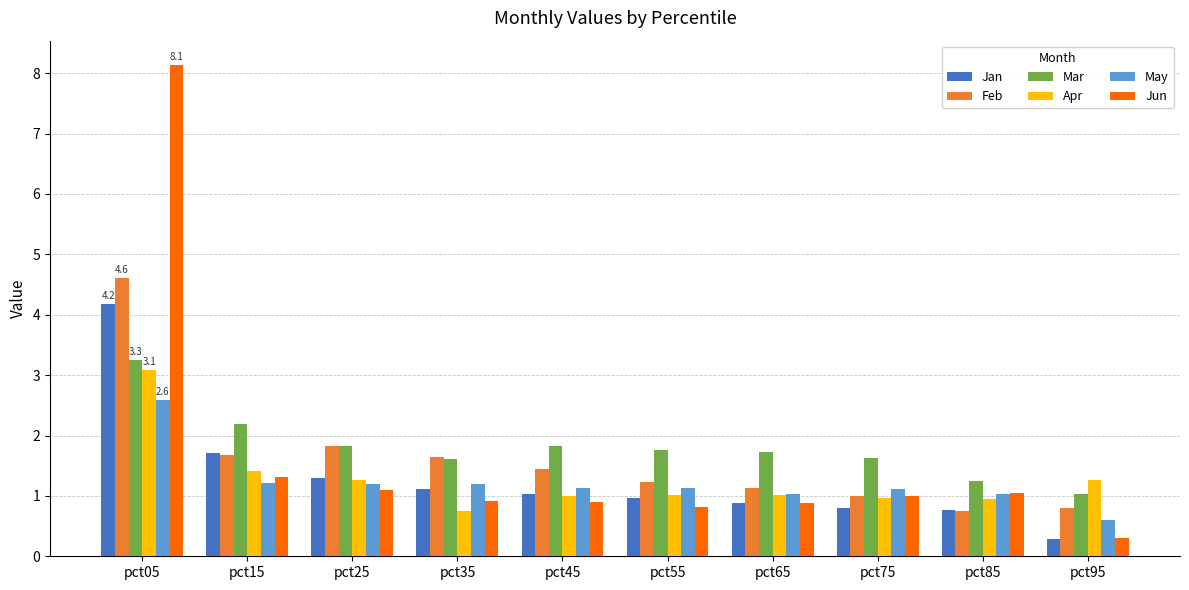

What is the difference between the second highest and minimum values in the Feb series?

1.1